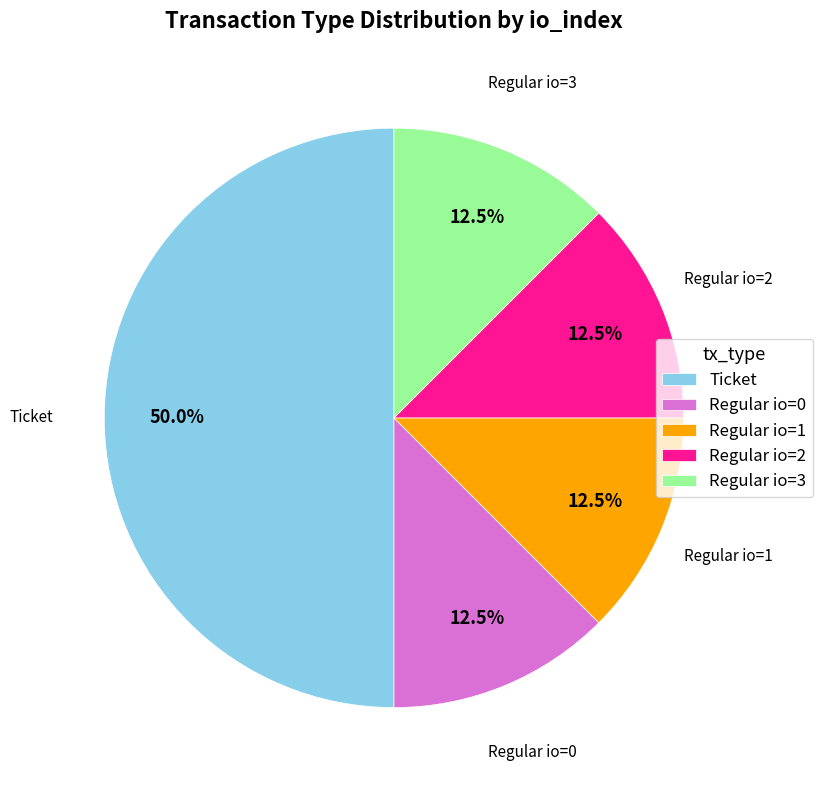

What is the ratio of the value at Regular io=0 to the value at Regular io=2?

1.0